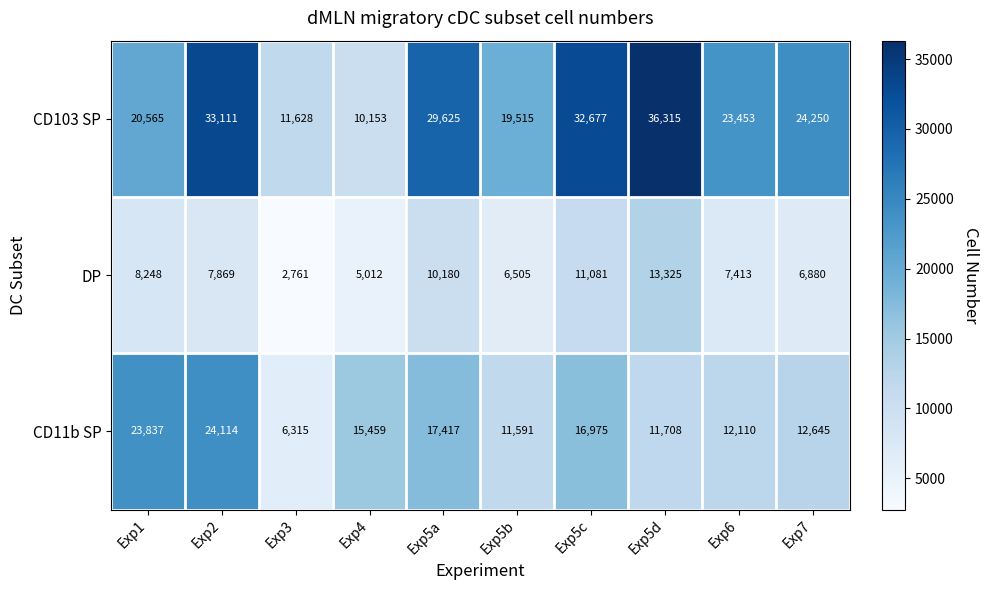

Which series changed the most between Exp5b and Exp5c?

CD103 SP